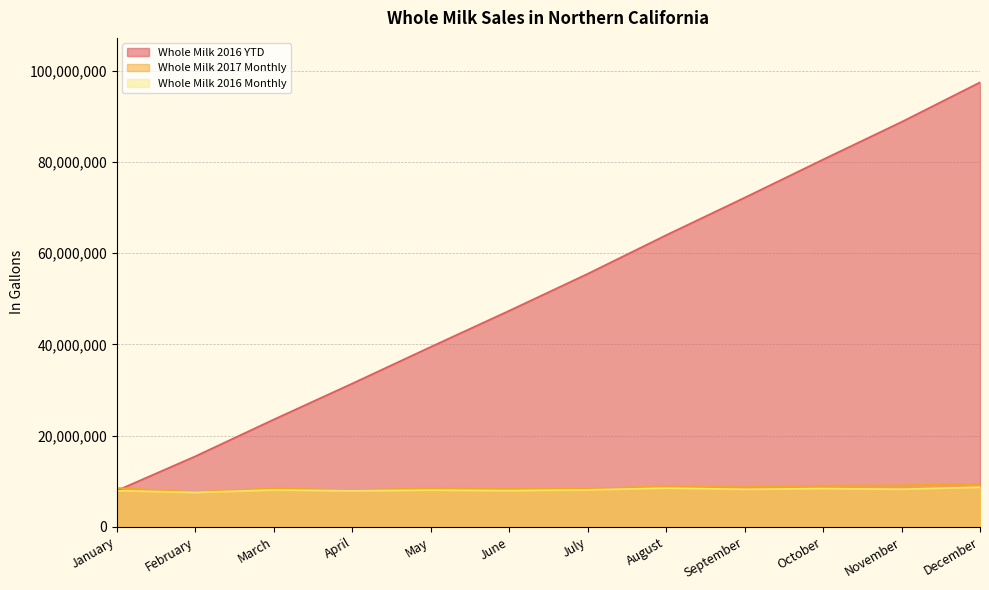

True or false: Whole Milk 2016 Monthly and Whole Milk 2016 YTD intersect in this chart.

False